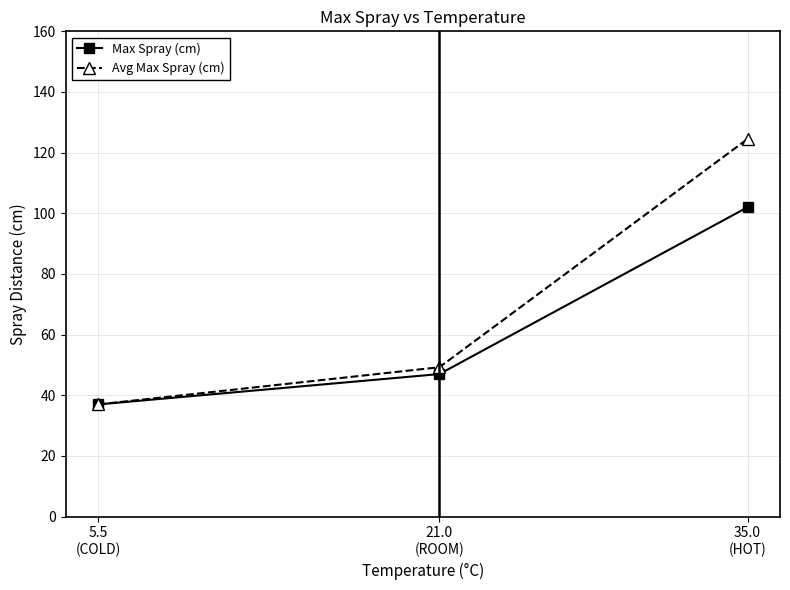

At which label is Max Spray (cm) closest to 69?

21.0
(ROOM)